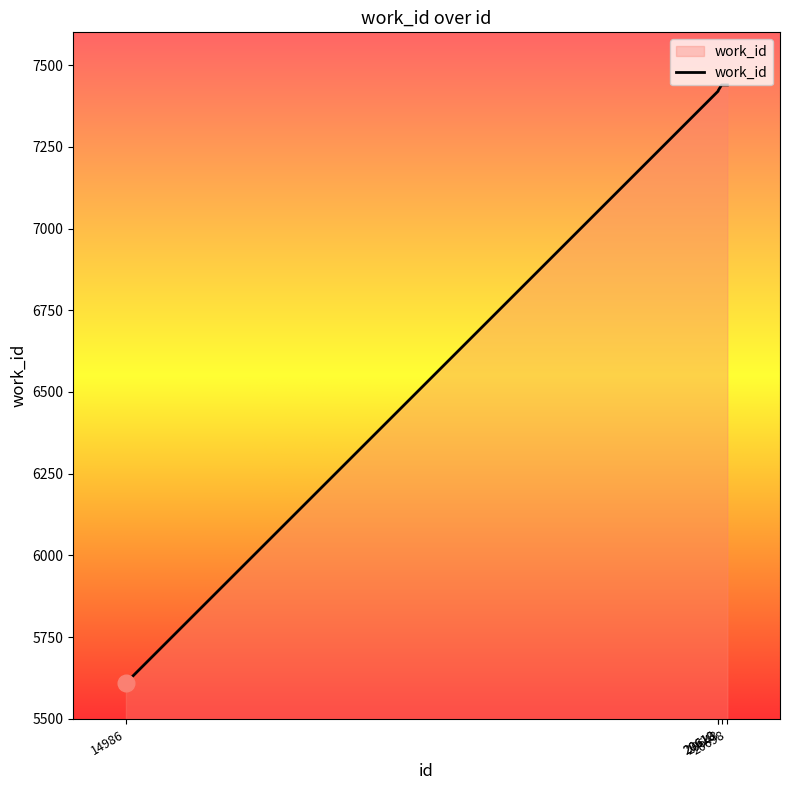

How many lines are shown in the chart?

1